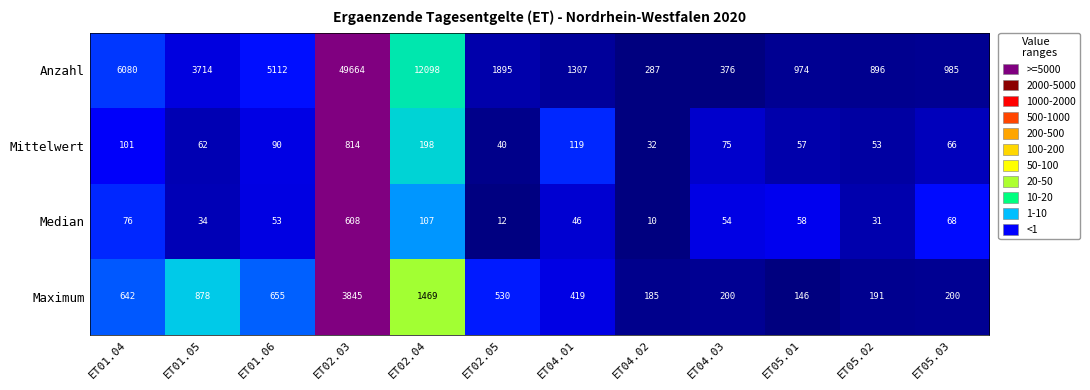

What is the maximum value shown in the chart?

49664